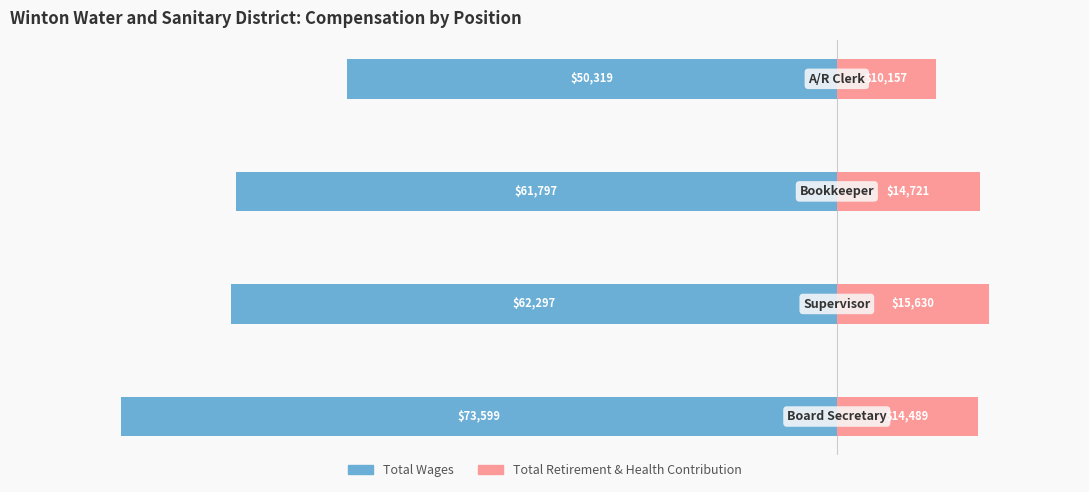

How many distinct data groups are displayed?

2